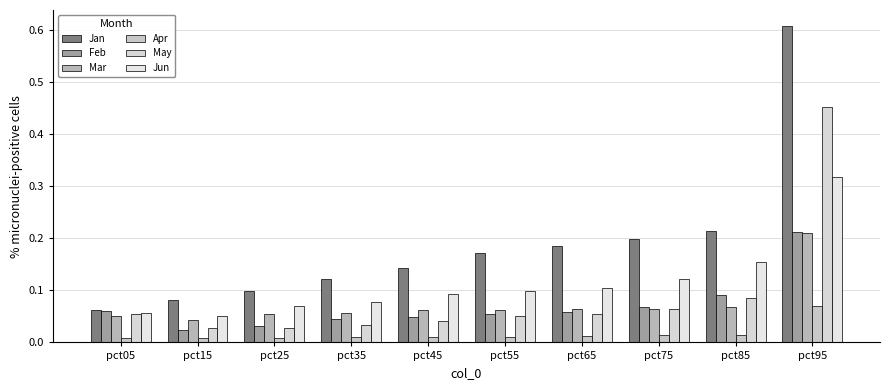

How many bars are there in total?

60